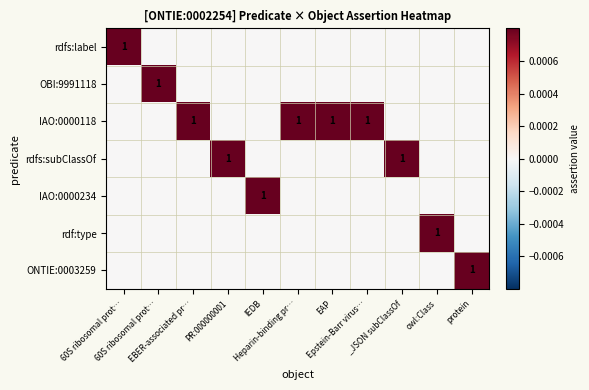

How many data points in rdfs:subClassOf are above 0?

2